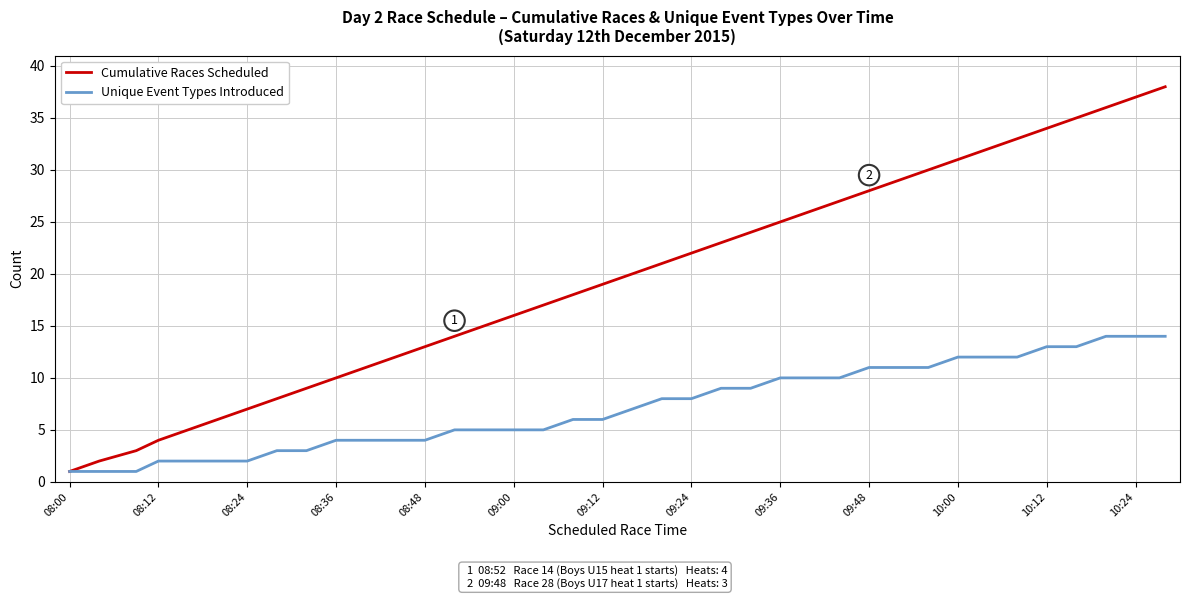

Rank the series by their average value, from highest to lowest.

Cumulative Races Scheduled, Unique Event Types Introduced